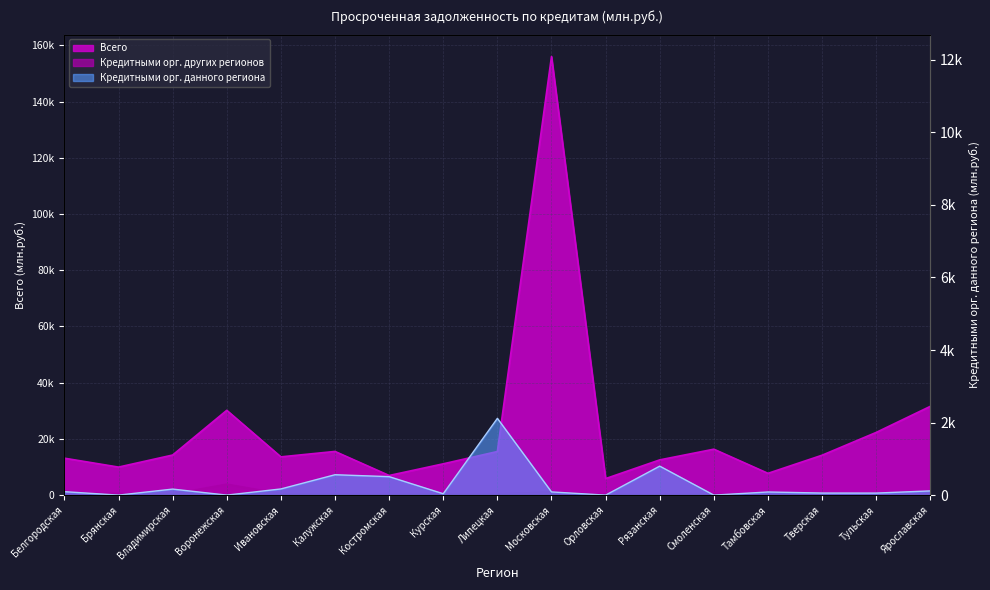

Where does the Кредитными орг. других регионов series first go above 438?

Белгородская